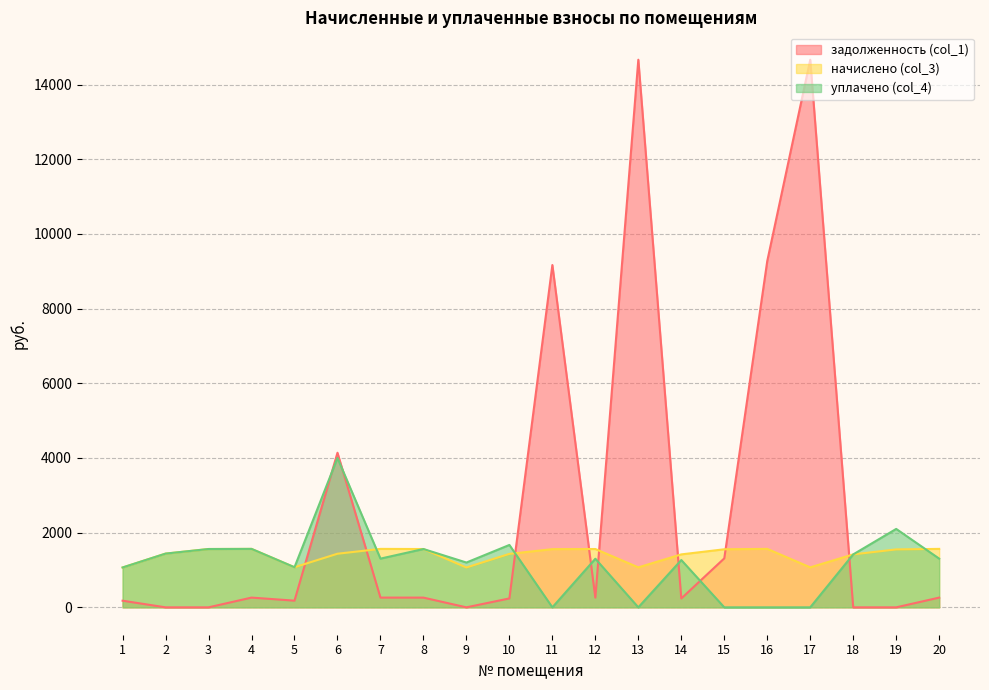

What is the difference between the highest and lowest values at 5?

895.0